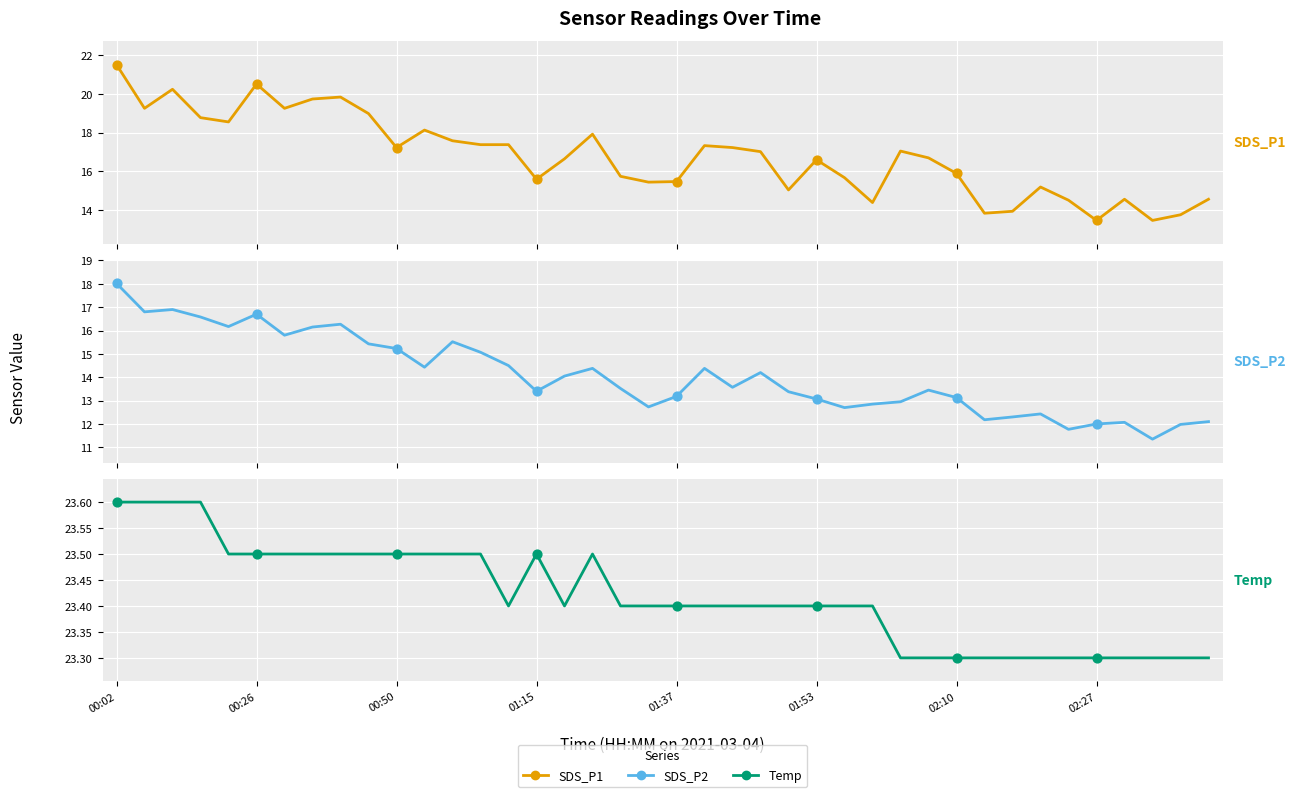

At which category is the sum across all series the highest?

00:02